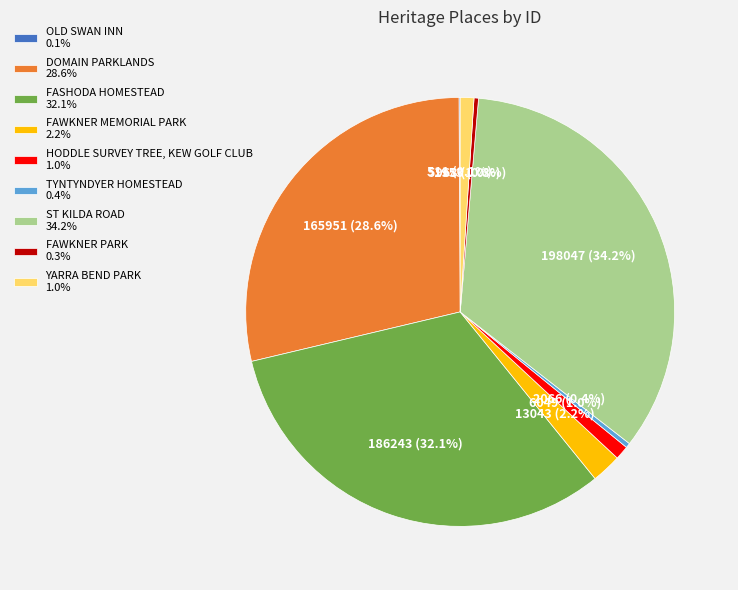

What portion of the pie excludes ST KILDA ROAD 34.2%?

65.8%